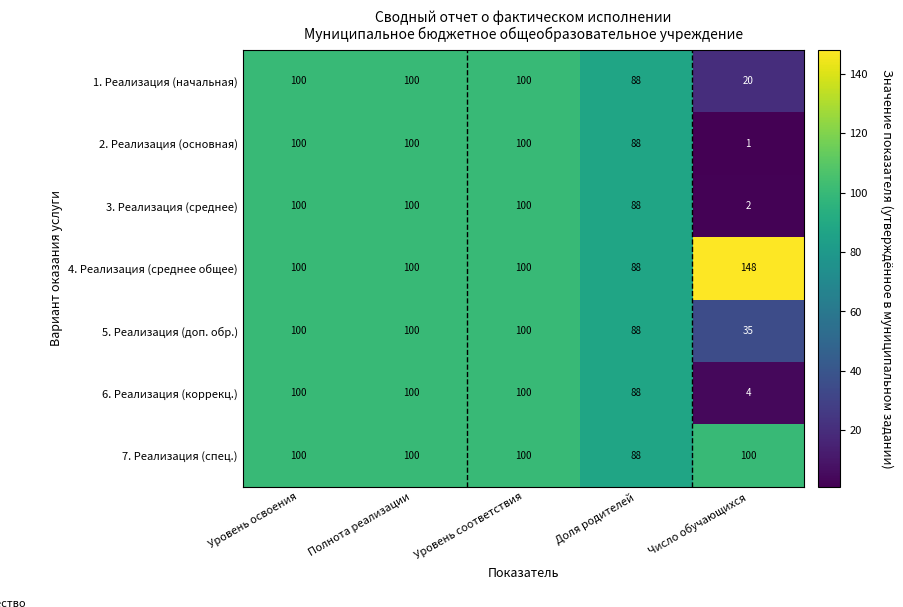

How many data points does each series have?

5